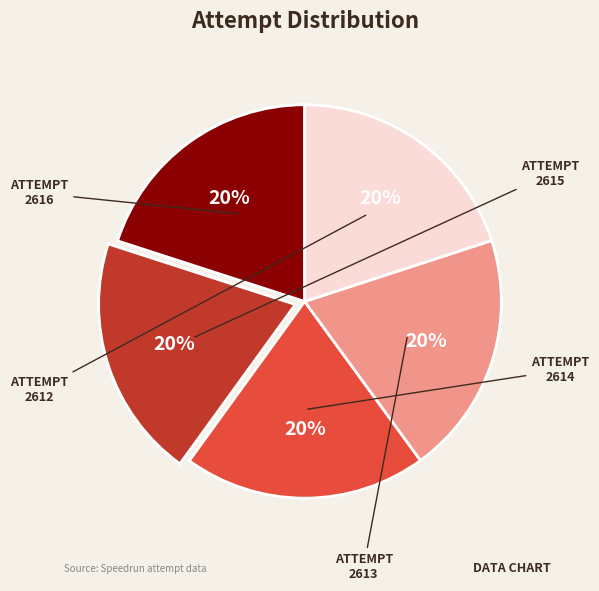

Is there any slice that represents more than half of the pie?

No